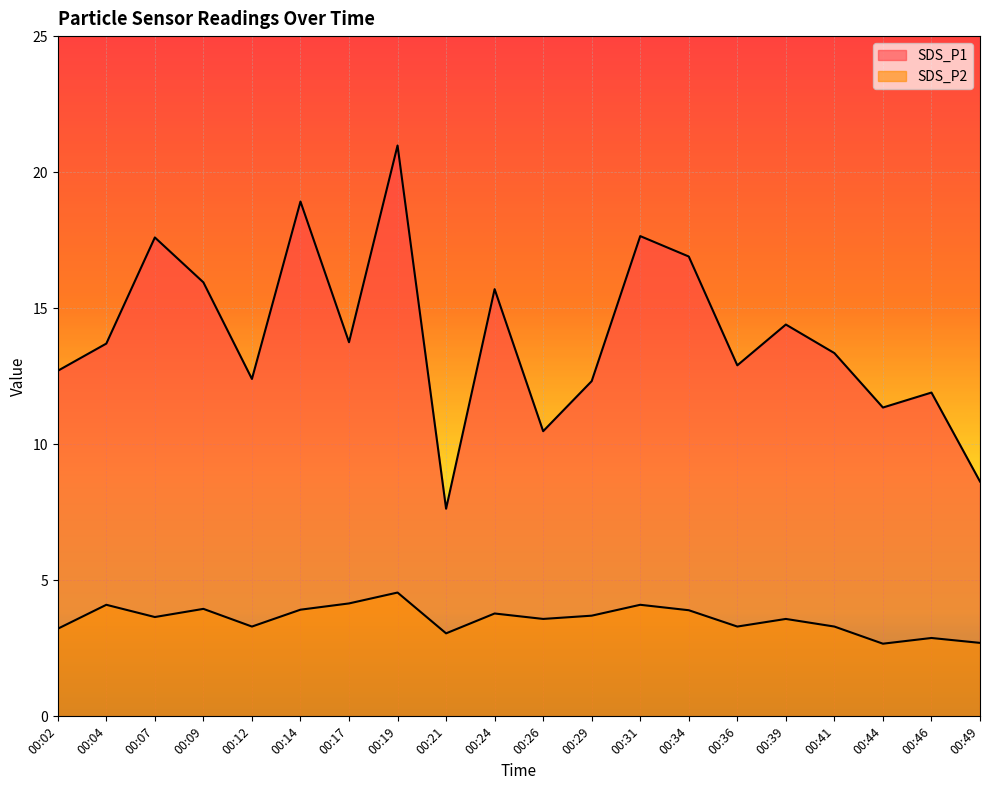

Rank the series by their maximum value, from highest to lowest.

SDS_P1, SDS_P2